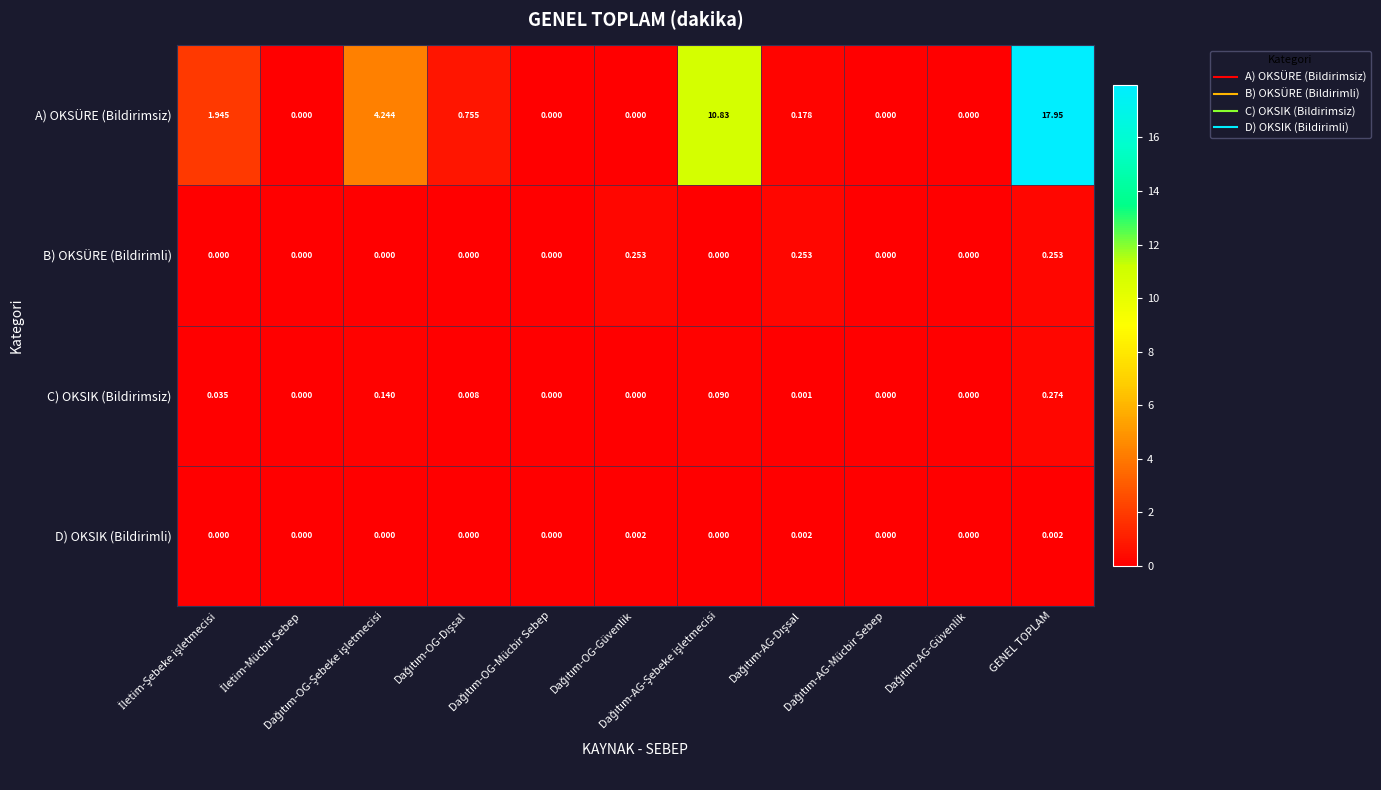

Which series has the largest total across all categories?

A) OKSÜRE (Bildirimsiz)